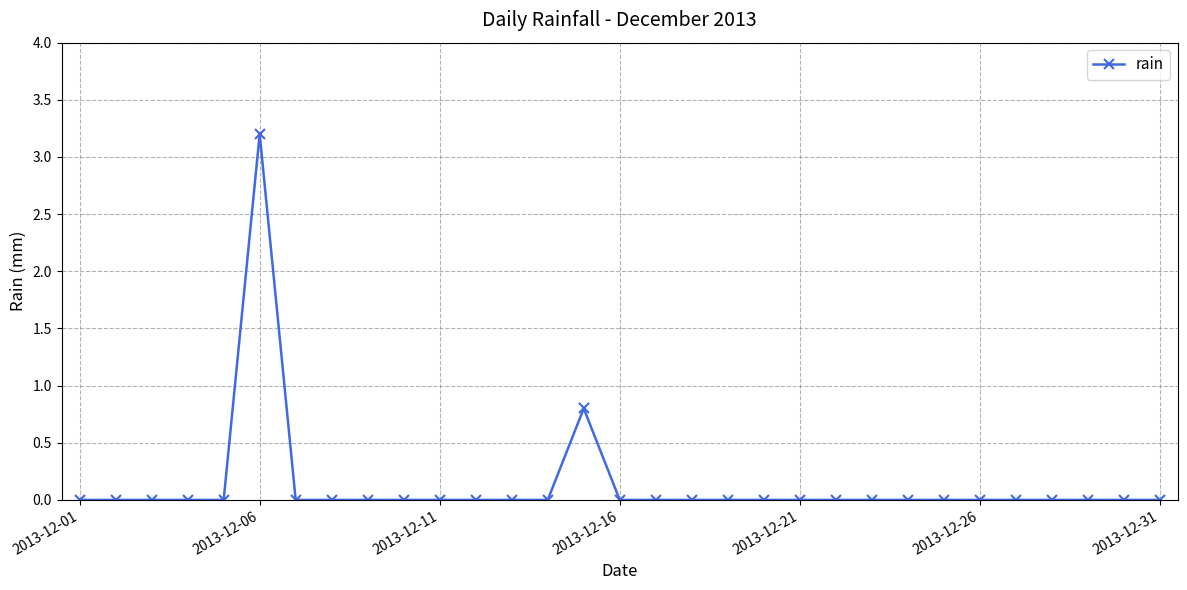

What is the difference between the maximum and minimum values?

3.2